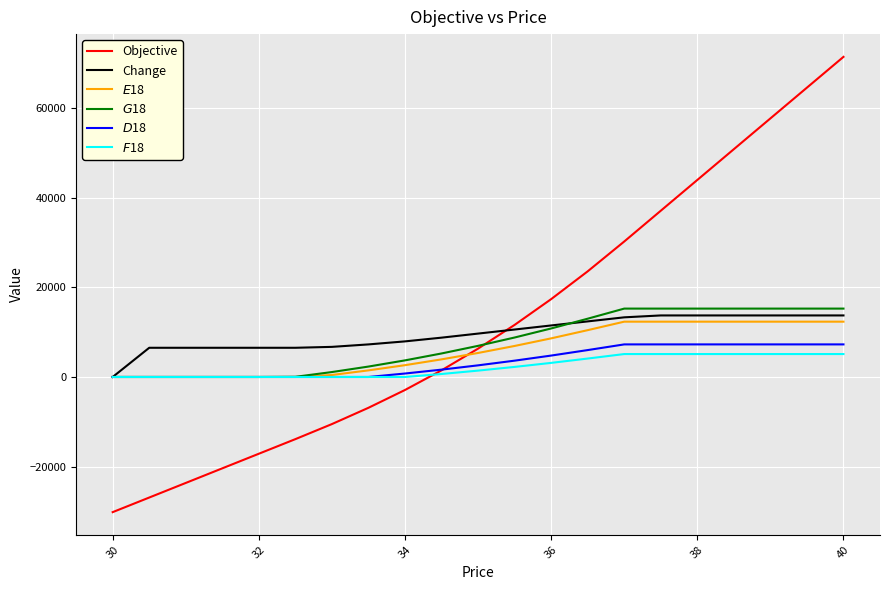

What is the maximum value shown in the chart?

71446.8